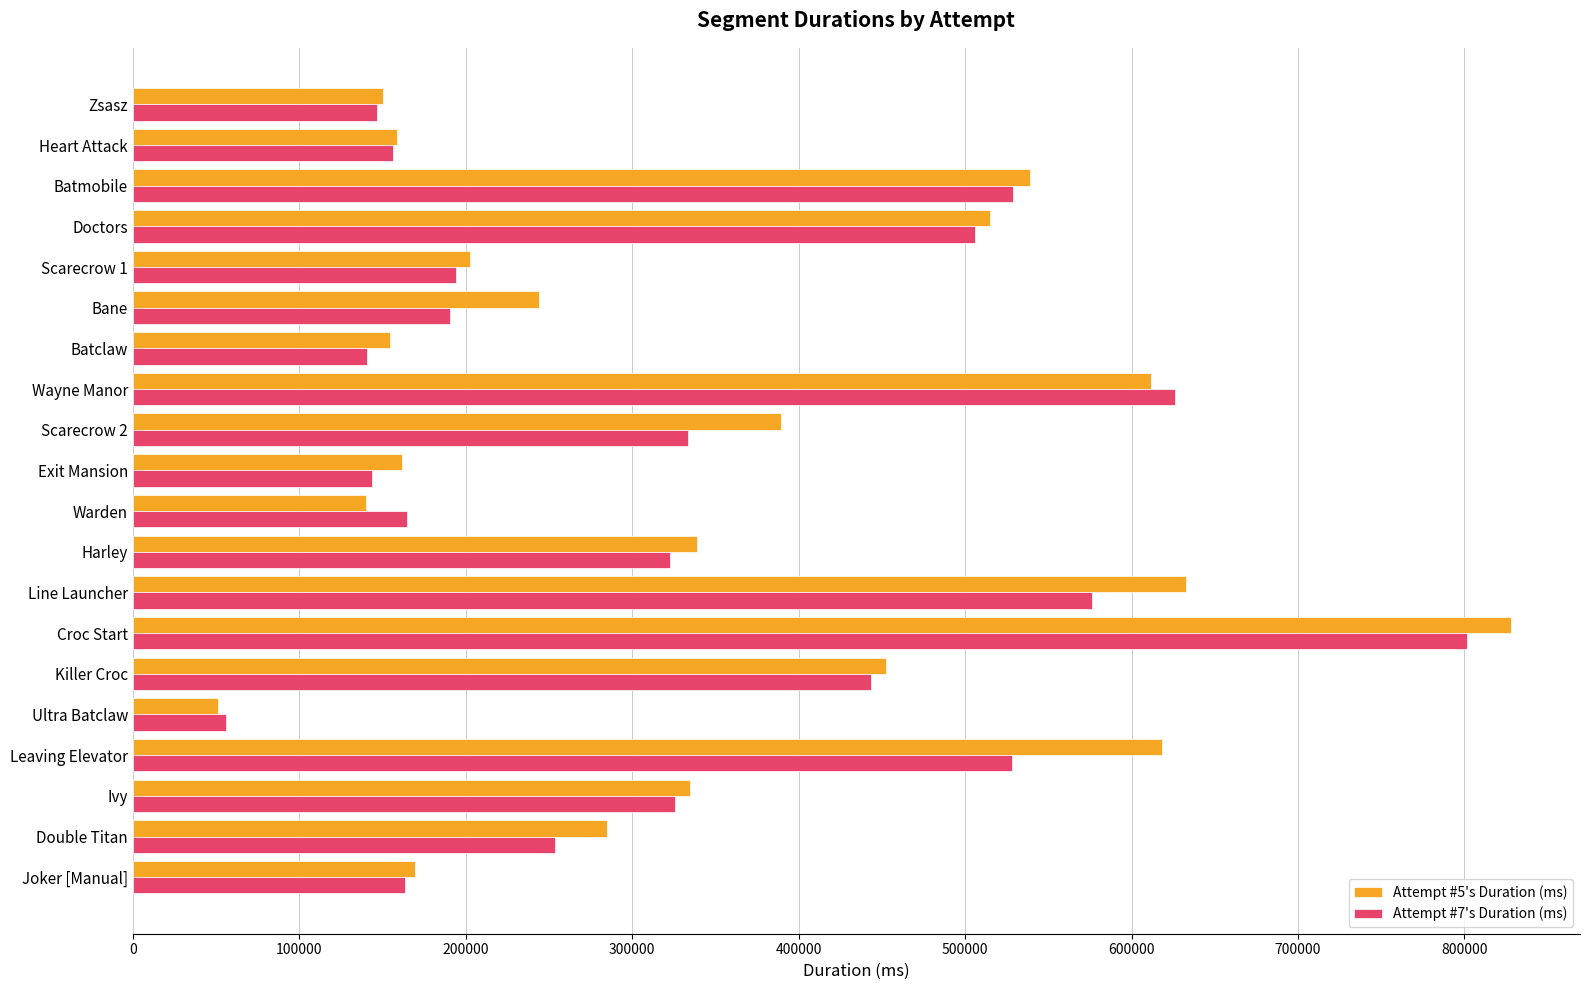

At which category is the sum across all series the highest?

Croc Start